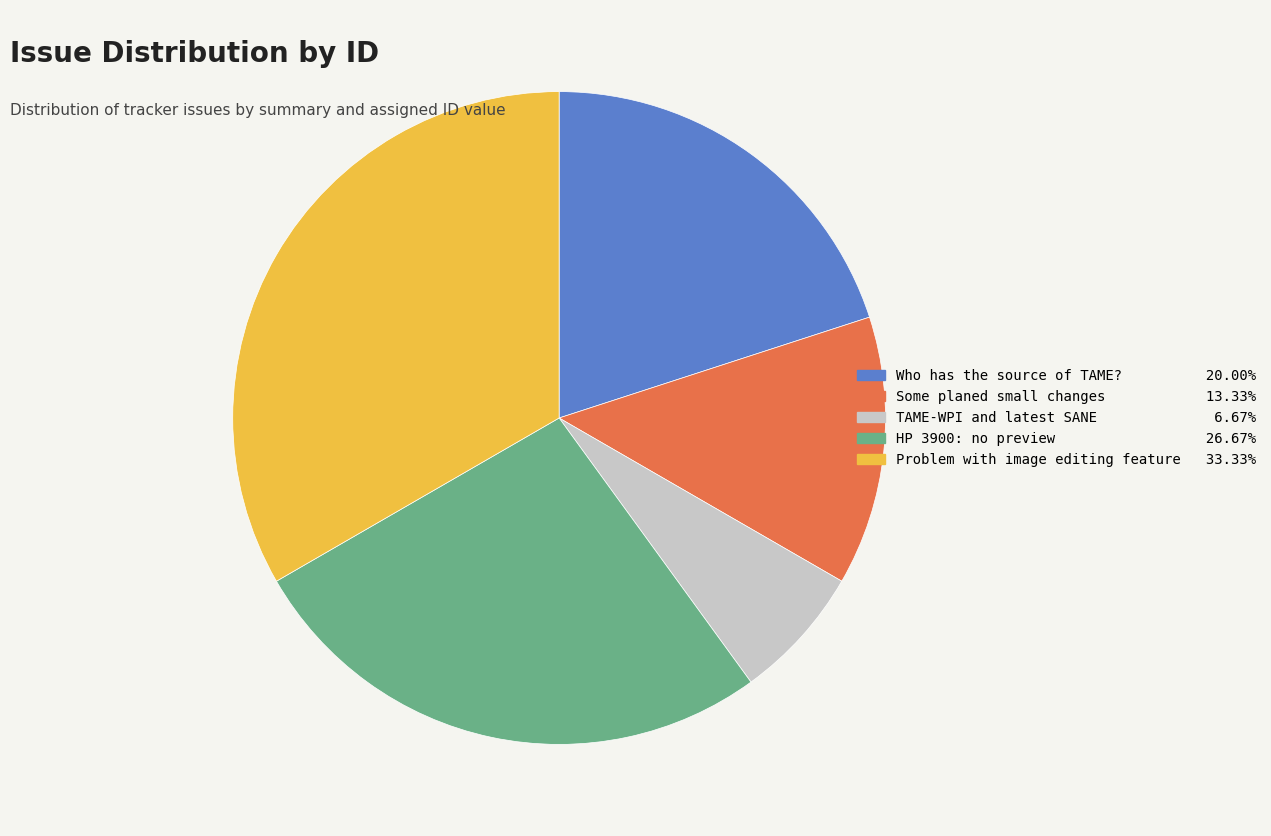

Is the sum of HP 3900: no preview and Who has the source of TAME? greater than half?

No